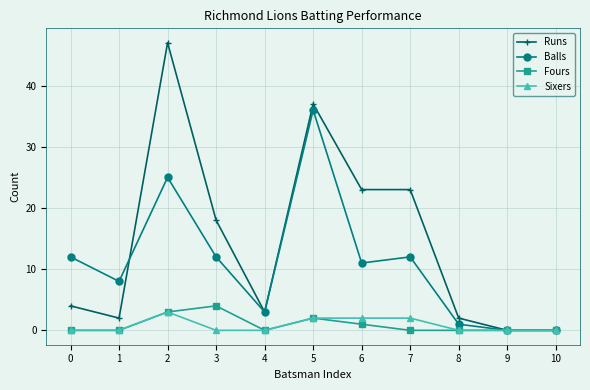

Where is Fours nearest to the value 2?

5